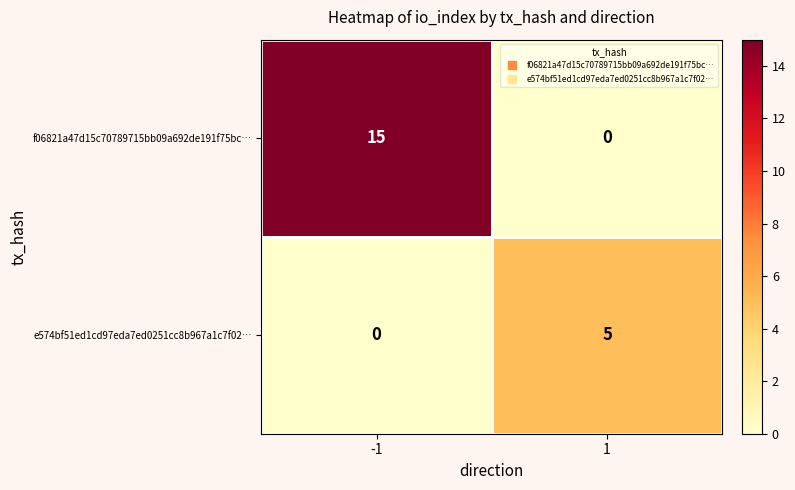

What is the maximum value shown in the chart?

15